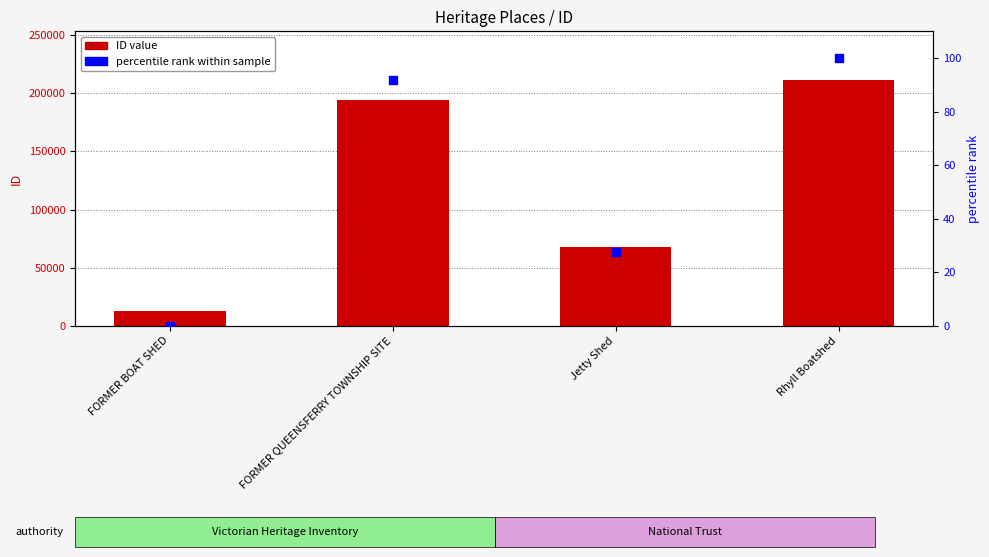

At which category is the sum across all series the highest?

Rhyll Boatshed